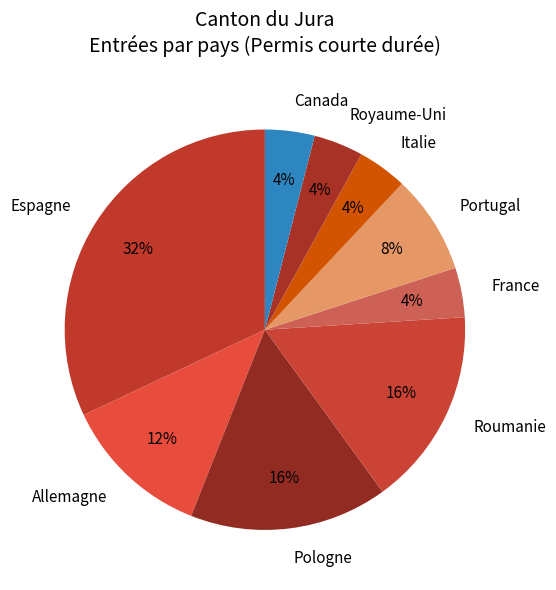

To the nearest percent, what percentage of the pie is Allemagne?

12%